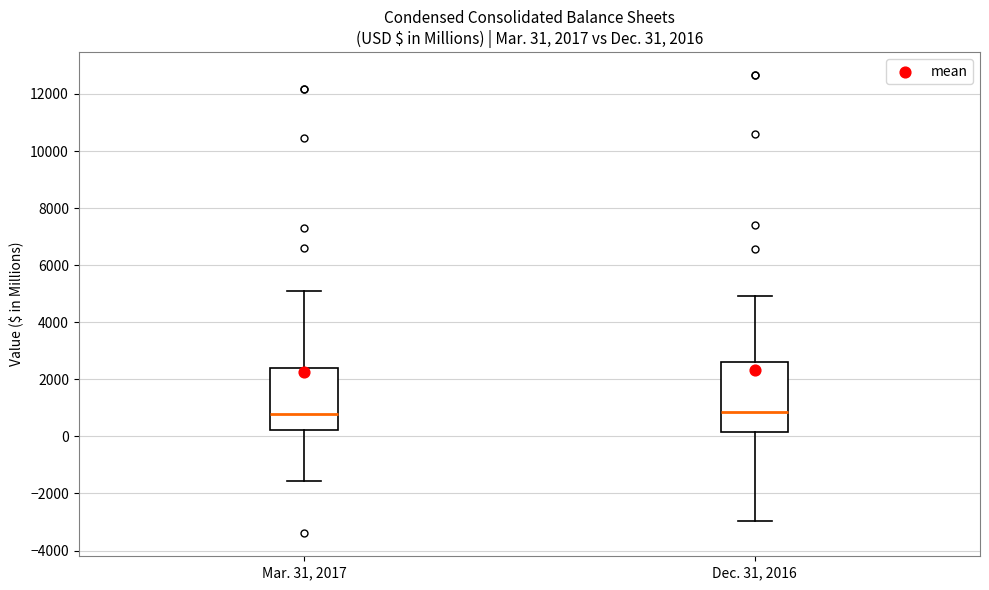

Which box is the tallest, from its lower edge to its upper edge?

Dec. 31, 2016